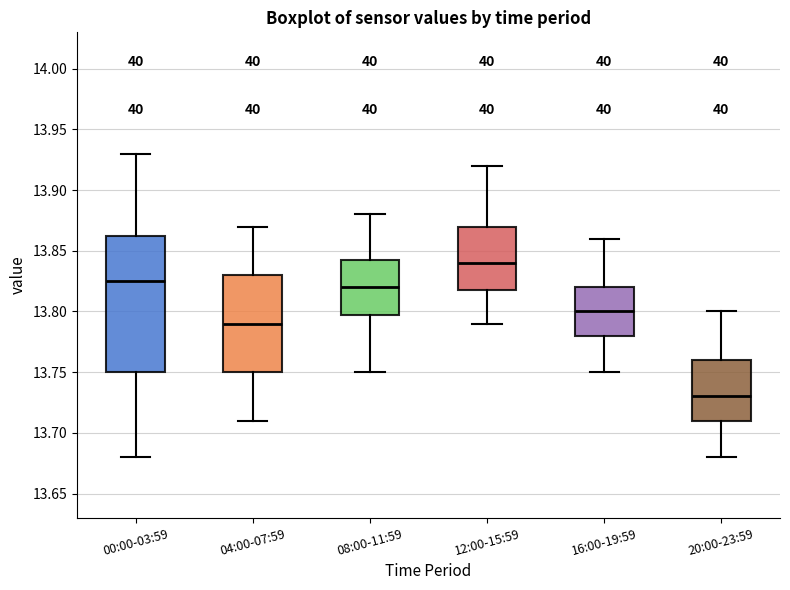

Where does the median line of the box for 08:00-11:59 sit on the y-axis? The values are not printed on the chart, so give them approximately, as read against the axis.

13.820